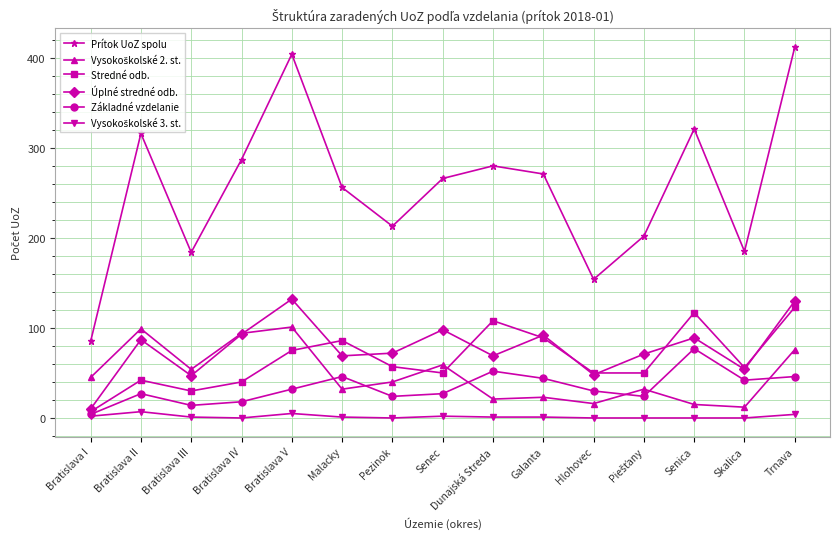

At which category does Základné vzdelanie reach its first local peak?

Bratislava II